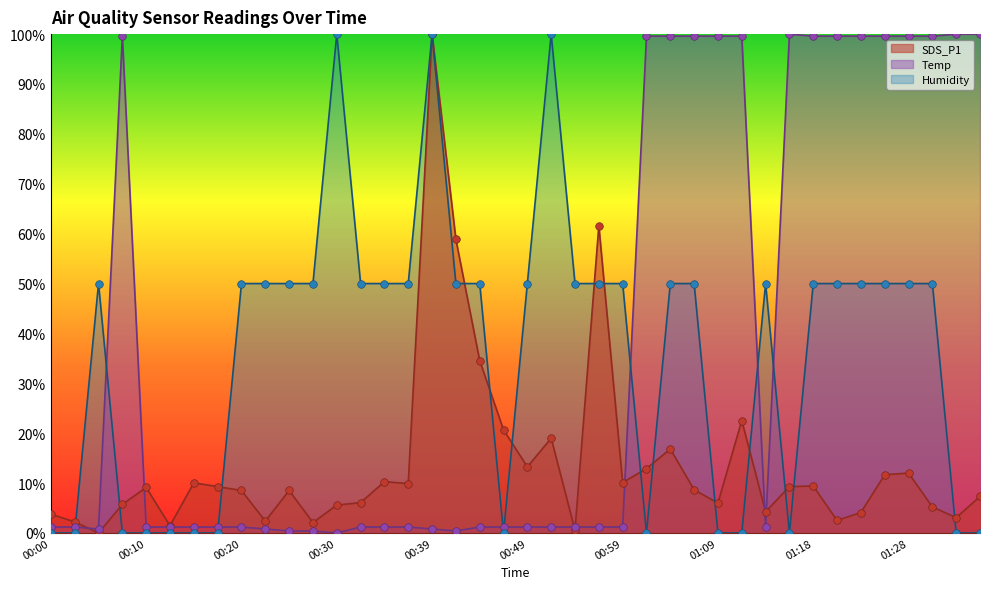

What are all the series names shown in the legend?

SDS_P1, Temp, Humidity